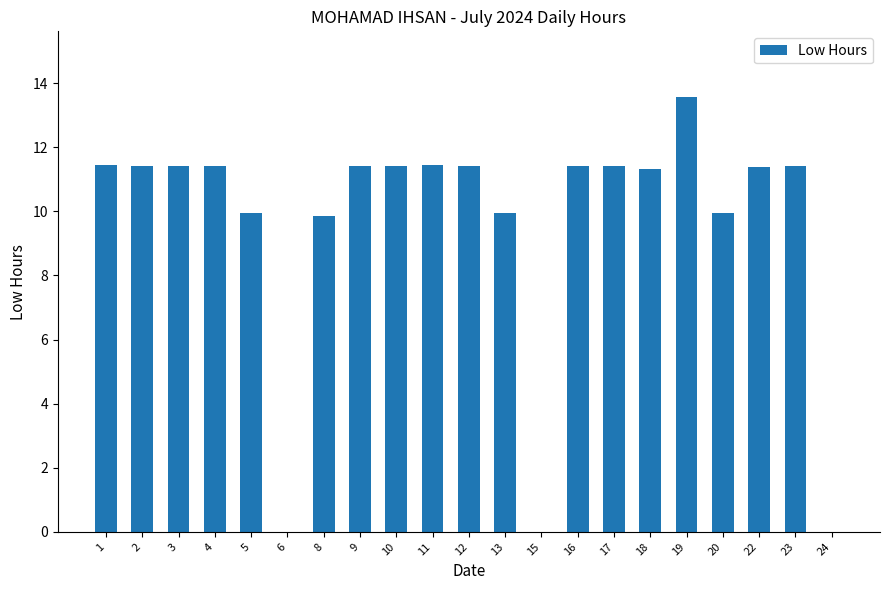

Where does the data first go above 11?

1